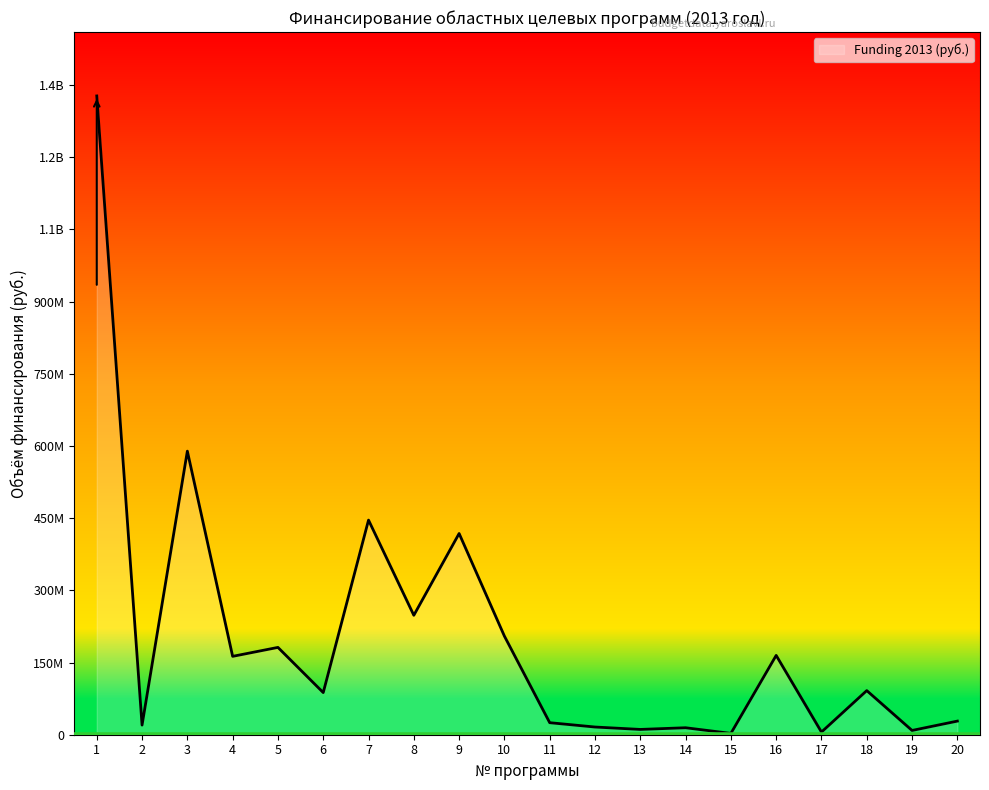

Between 13 and 10, which is larger?

10